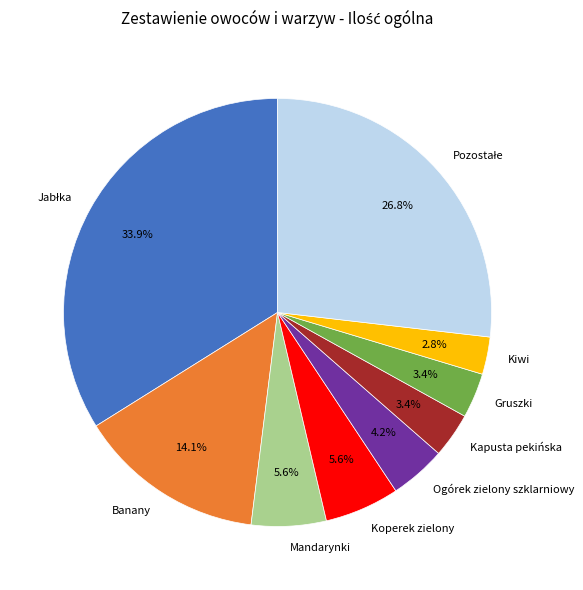

Does any single category account for the majority?

No